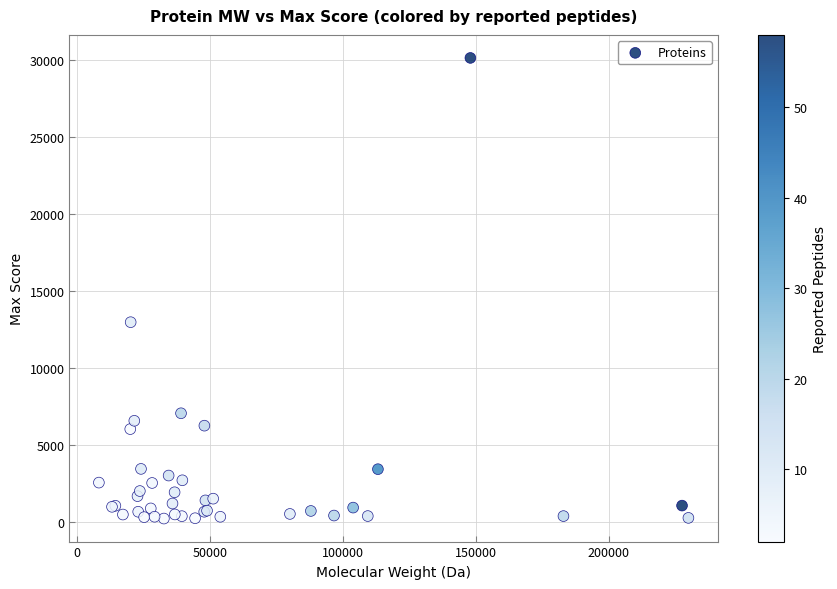

What Y value in the scatter plot is closest to 15158?

12952.4